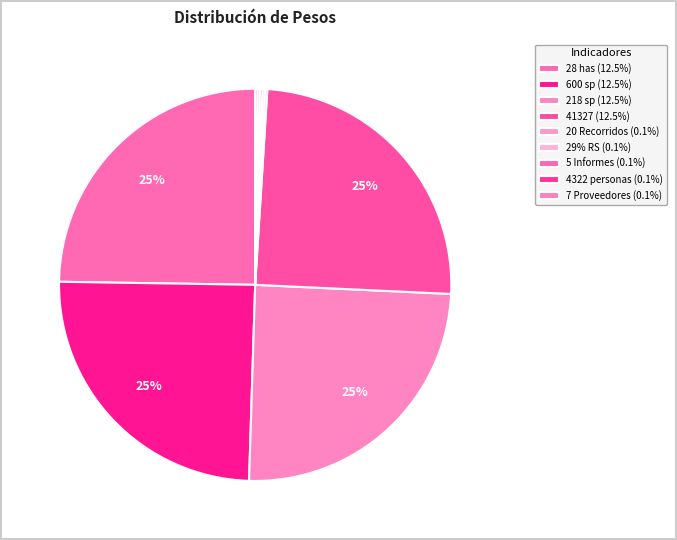

Does any single category account for the majority?

No